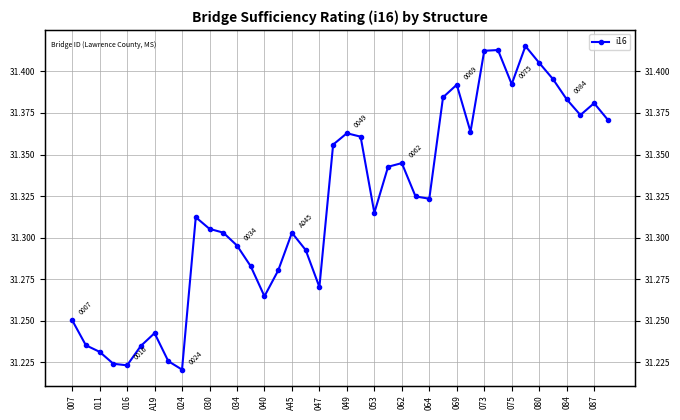

Count the values in the range 31 to 32.

40